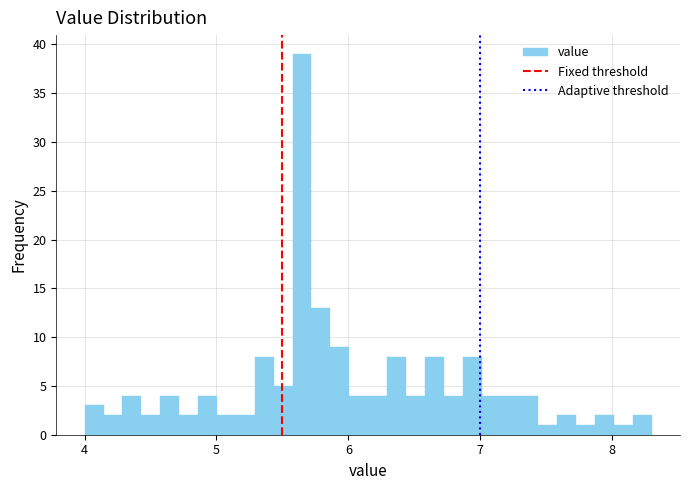

Read against the x-axis, roughly where is the centre of the tallest bar?

5.6